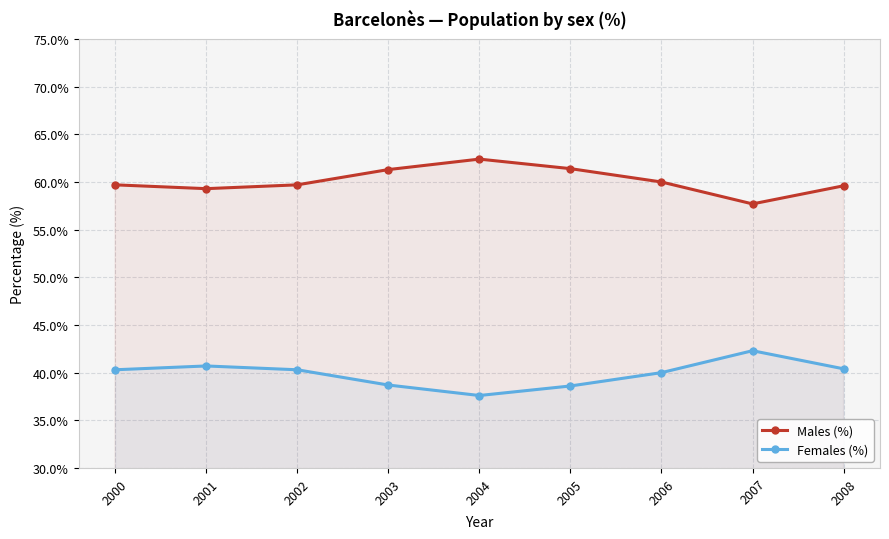

Reading left to right, what are all the values shown in this chart?

Males (%): 2000=59.7	2001=59.3	2002=59.7	2003=61.3	2004=62.4	2005=61.4	2006=60.0	2007=57.7	2008=59.6
Females (%): 2000=40.3	2001=40.7	2002=40.3	2003=38.7	2004=37.6	2005=38.6	2006=40.0	2007=42.3	2008=40.4